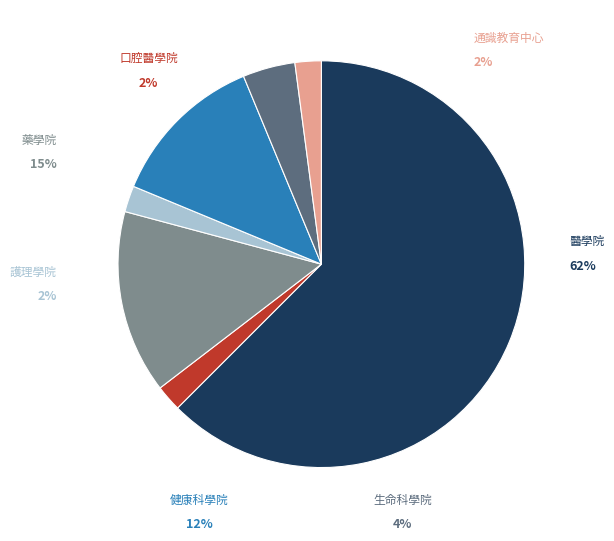

True or false: 口腔醫學院 accounts for 10% of the total.

False